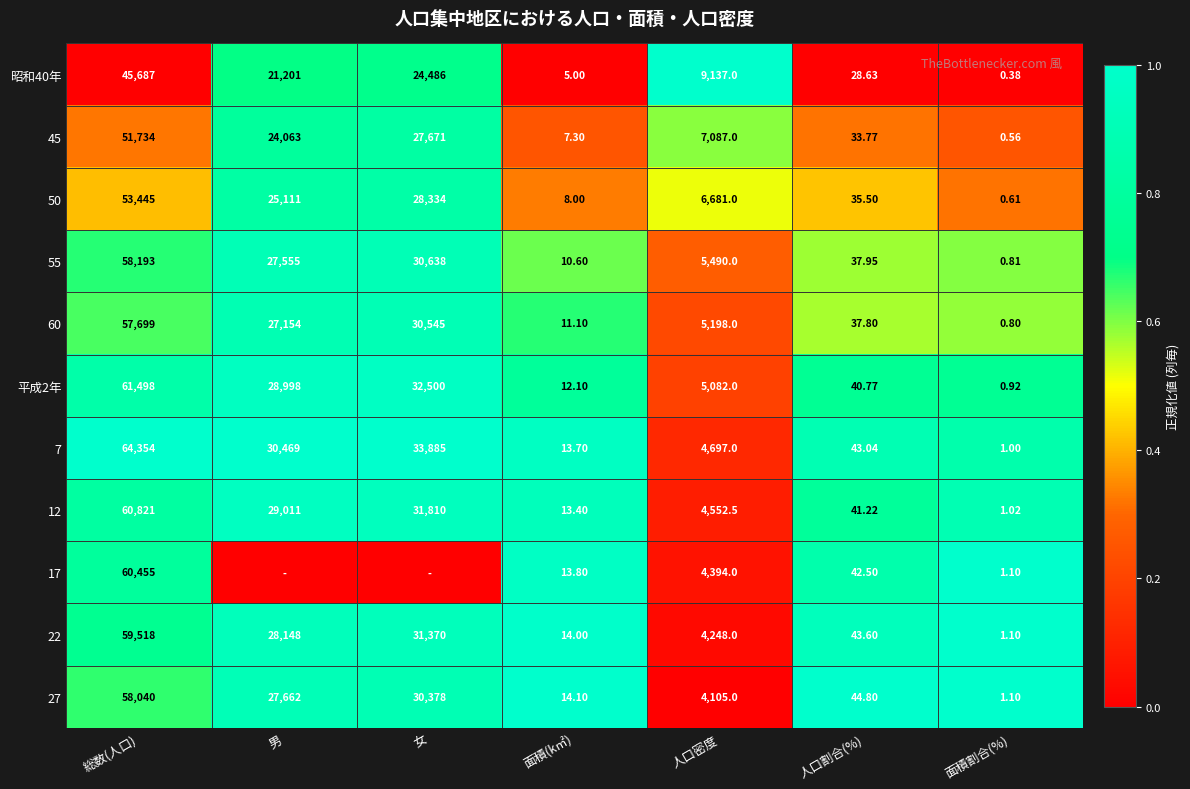

At which label does 7 reach its minimum?

面積割合(%)